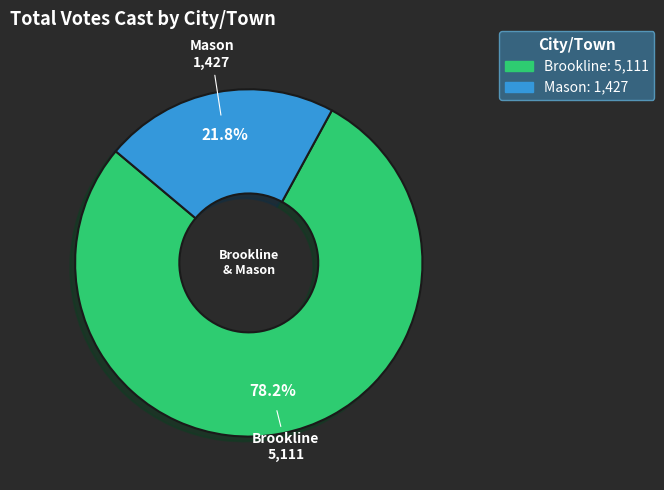

Does Mason account for over 50% of the chart?

No